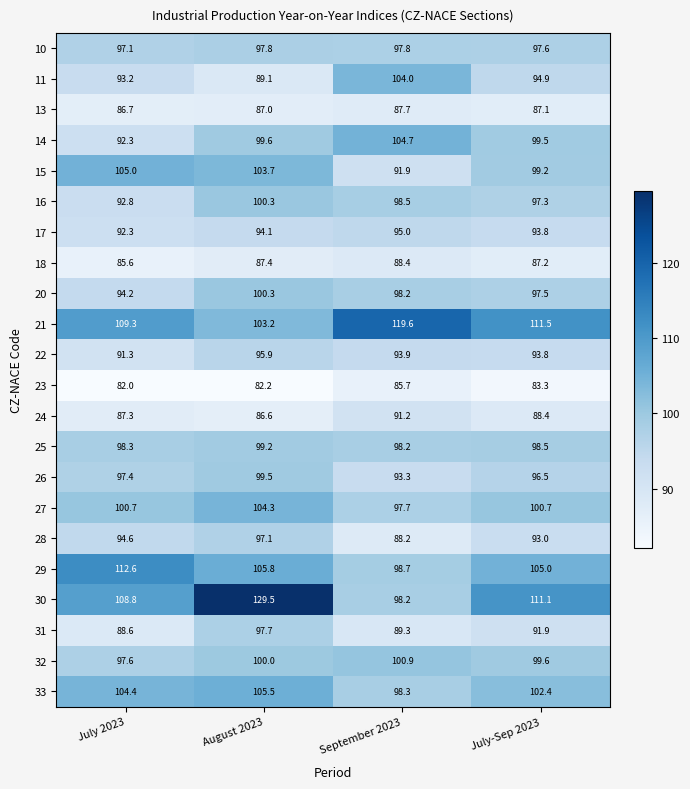

At which label does 22 first exceed 93?

August 2023